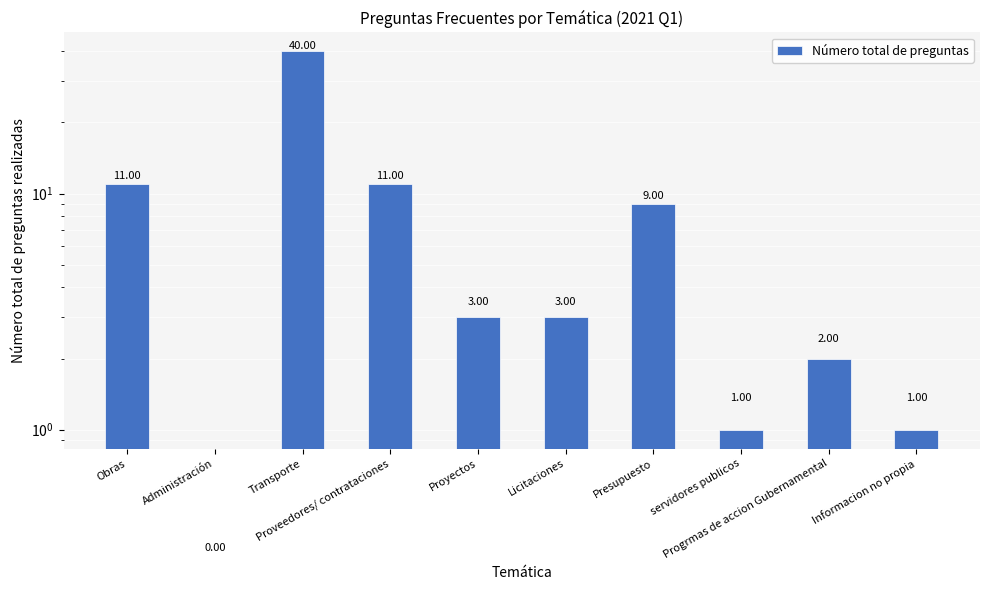

What is the average value?

8